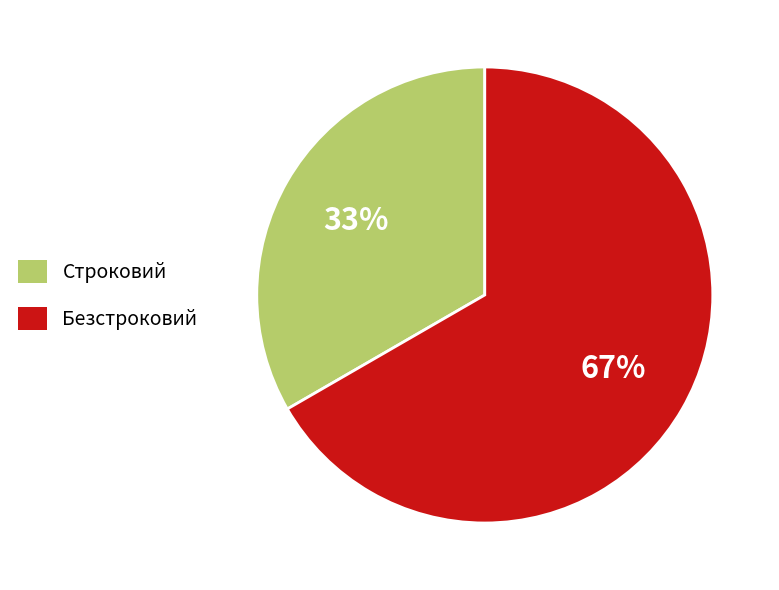

What percentage is the Строковий slice, to the nearest percent?

33%